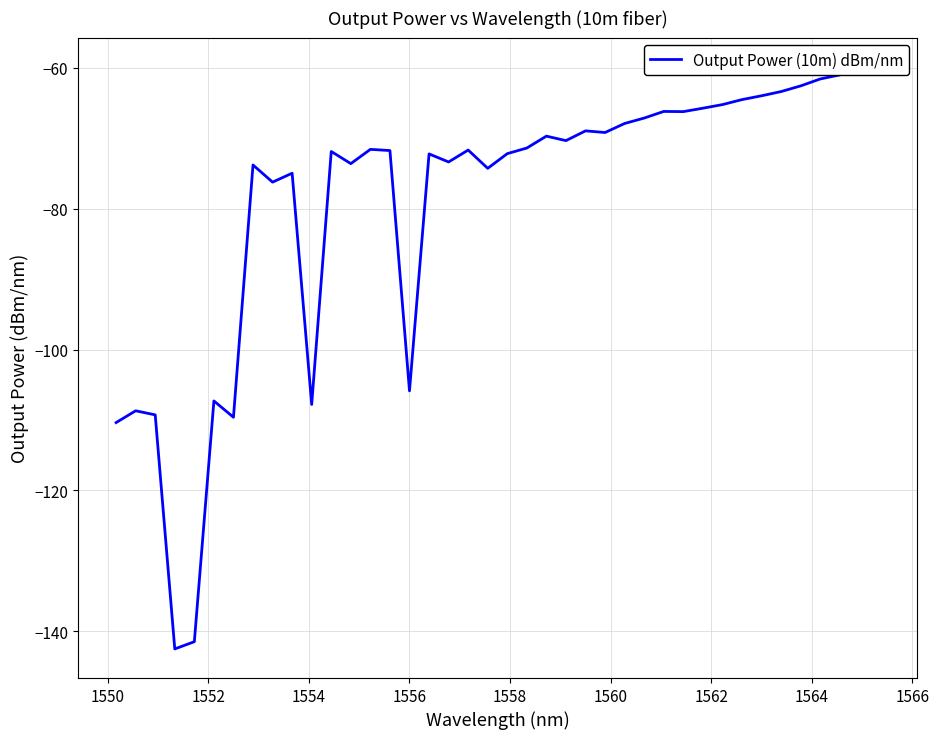

Where is the data nearest to the value -101?

1556